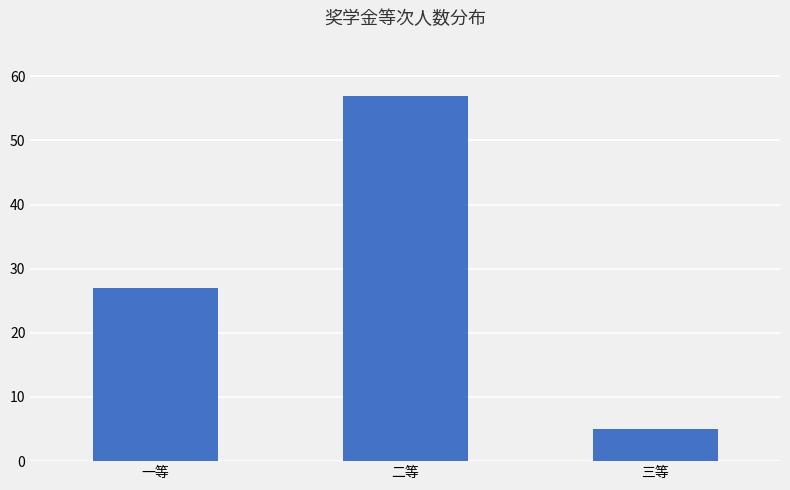

List the labels in order of value, smallest first.

三等, 一等, 二等